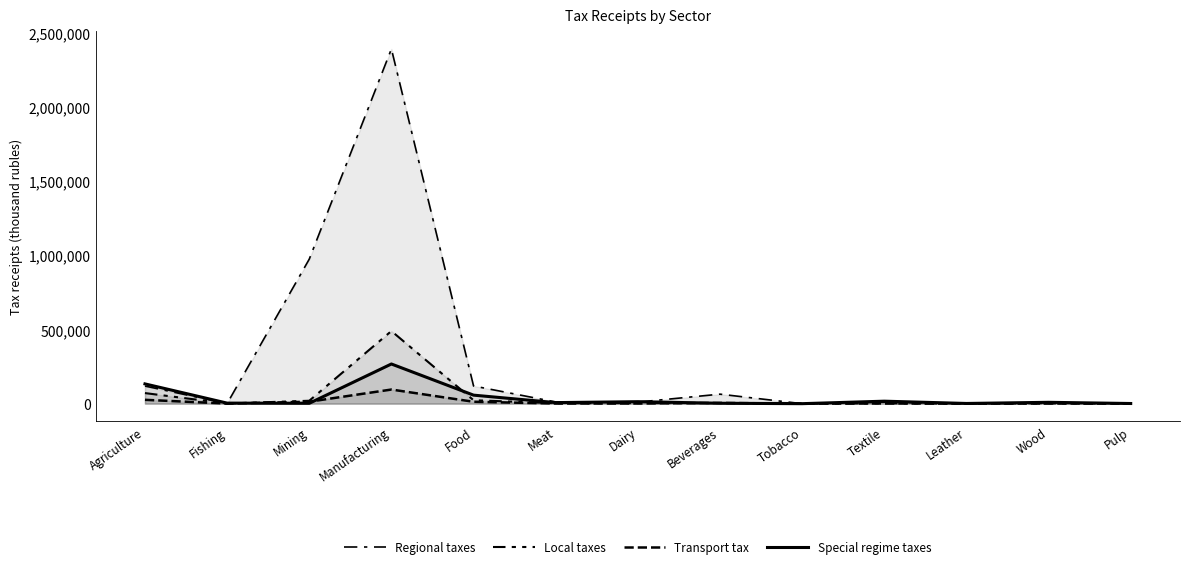

How many lines are shown in the chart?

4